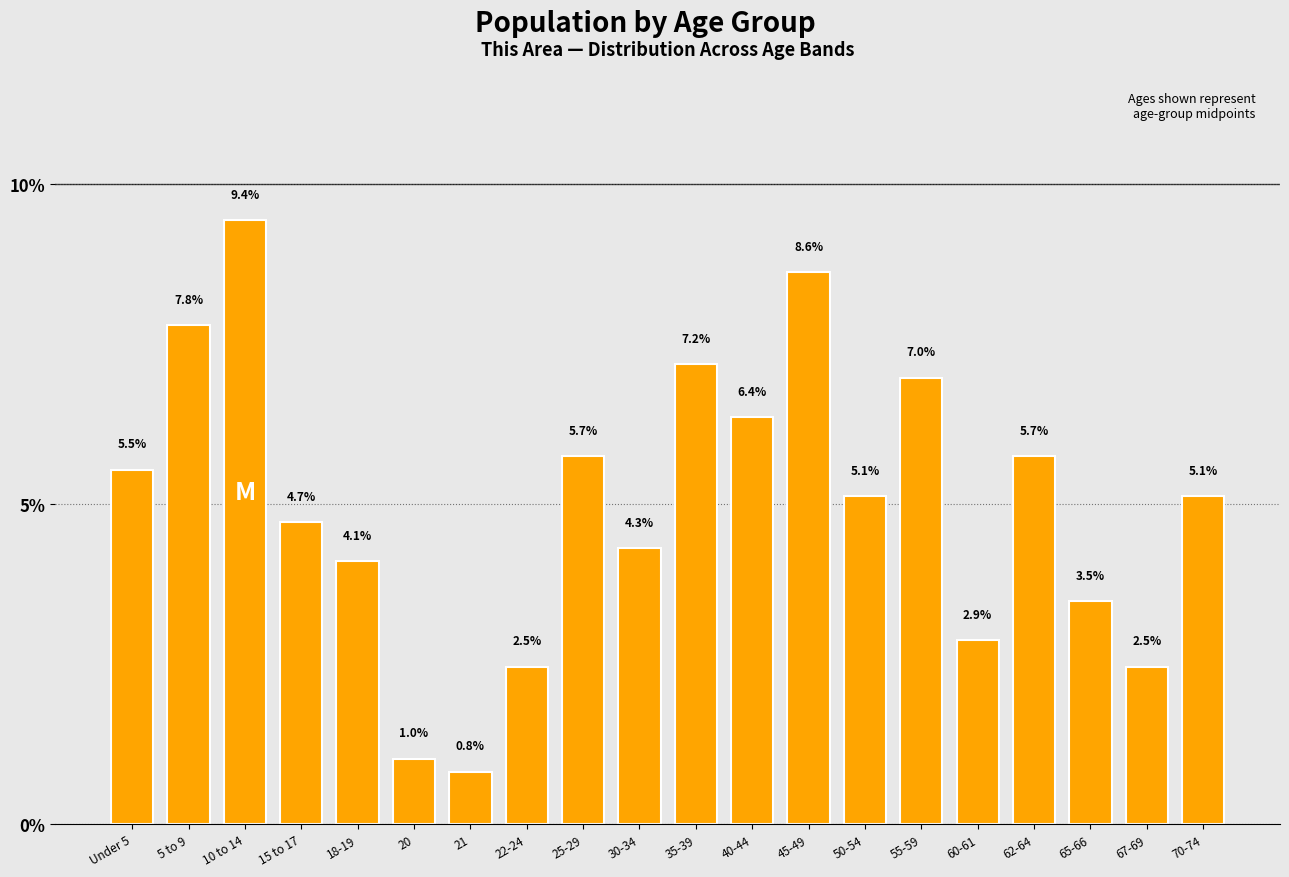

Reading left to right, what are all the values shown in this chart?

5.5	7.8	9.4	4.7	4.1	1.0	0.8	2.5	5.7	4.3	7.2	6.4	8.6	5.1	7.0	2.9	5.7	3.5	2.5	5.1